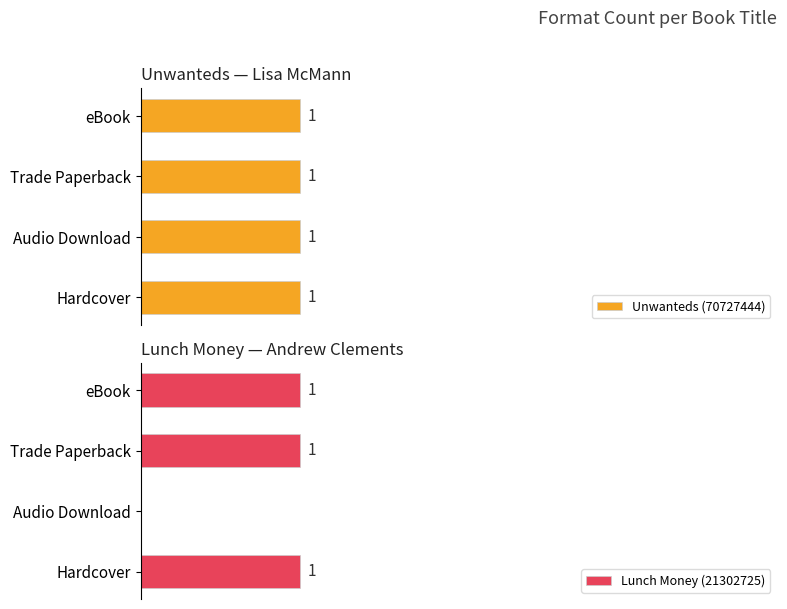

List the series in order of their peak value, lowest first.

Unwanteds (70727444), Lunch Money (21302725)